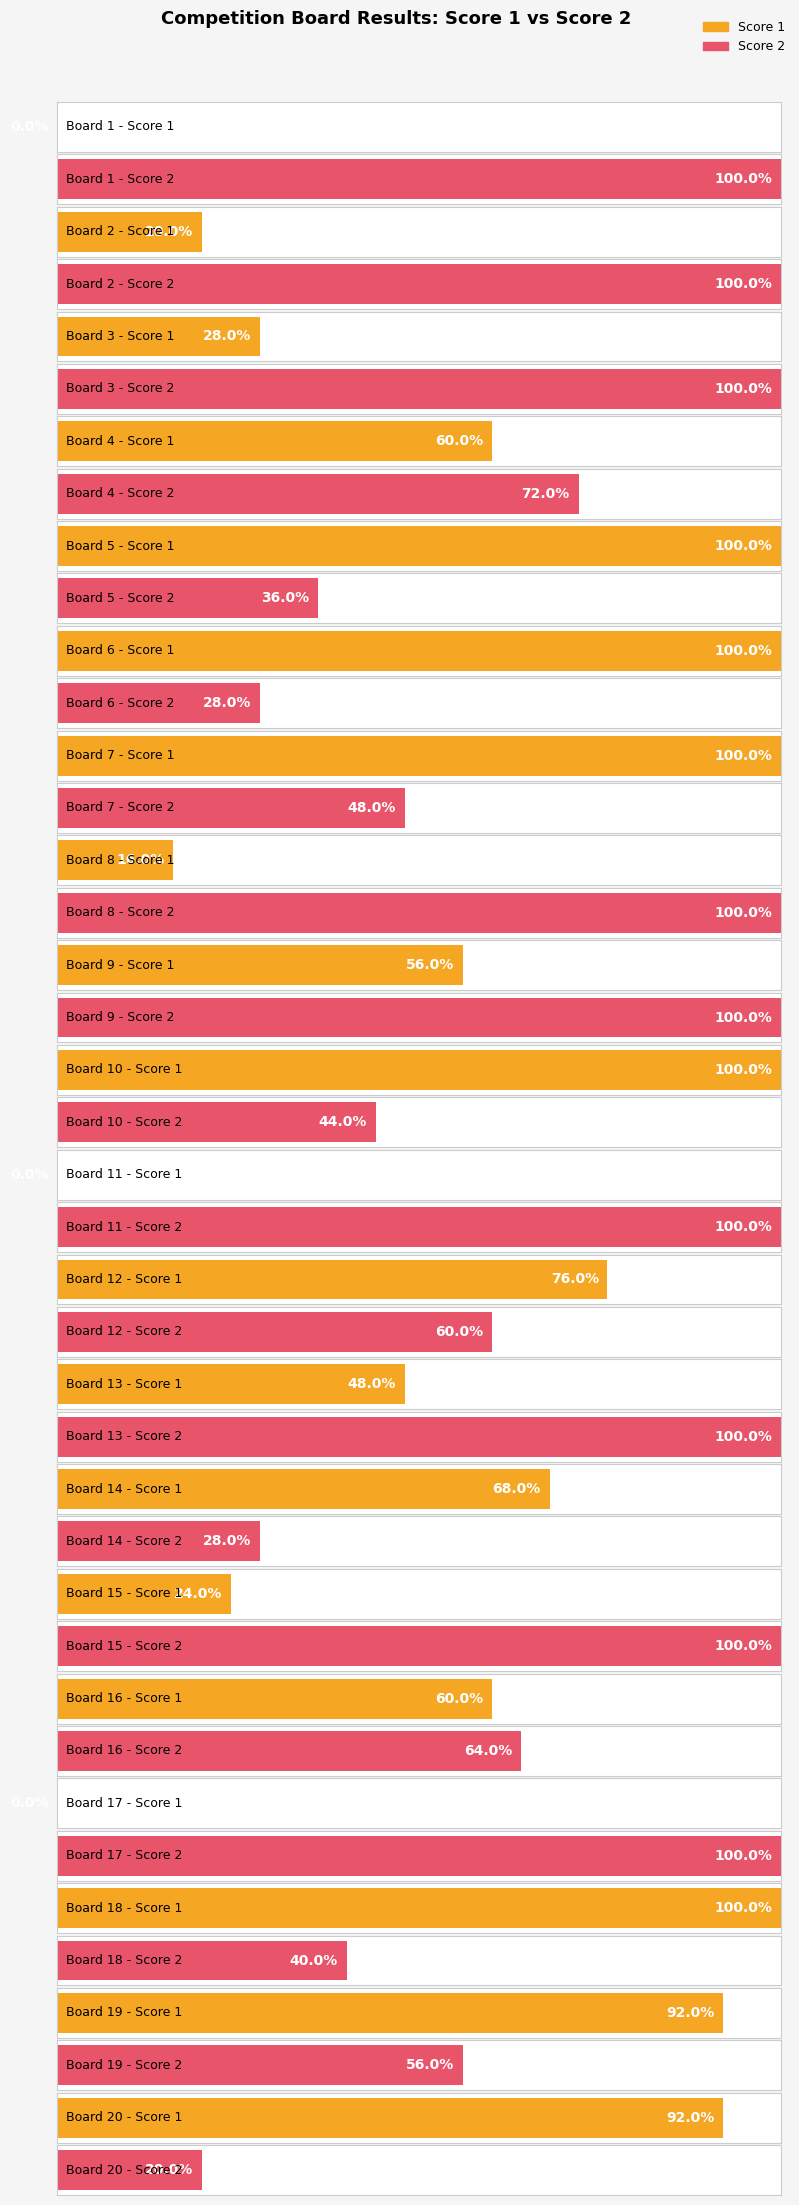

Rank the series by their maximum value, from lowest to highest.

Score 1, Score 2